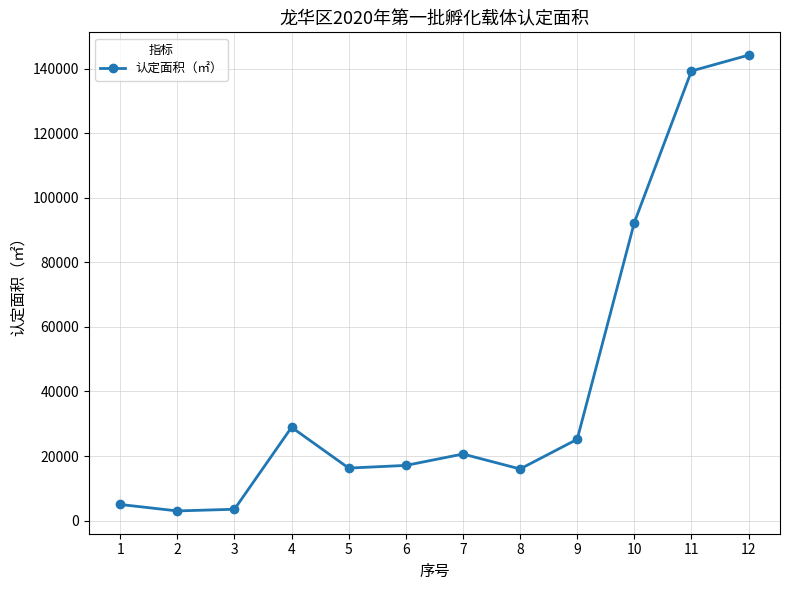

What is the sum of all values?

511460.3